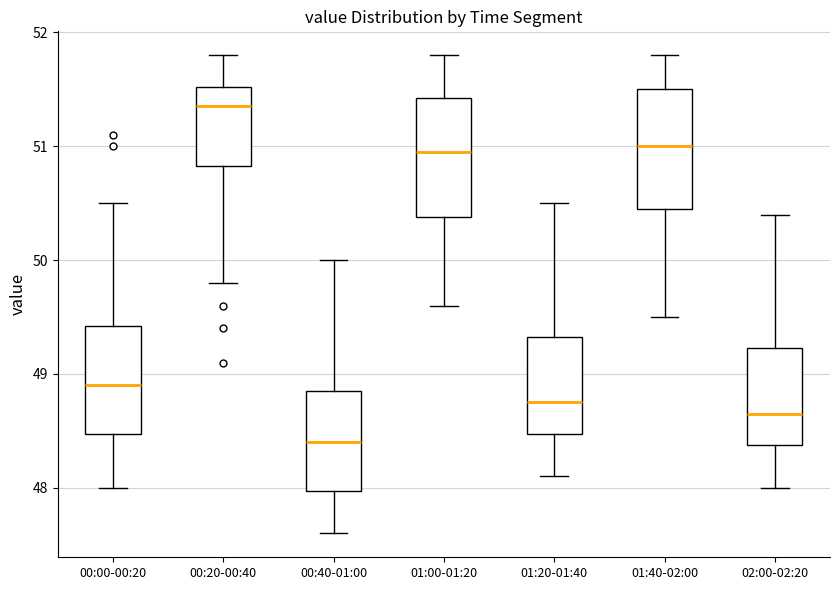

Reading left to right, read every box against the y-axis: the position of its median line, the range the box covers, and the ends of its whiskers. The values are not printed on the chart, so give them approximately, as read against the axis.

00:00-00:20: median 48.9, box 48.5 to 49.4, whiskers 48.0 to 50.5
00:20-00:40: median 51.4, box 50.8 to 51.5, whiskers 49.8 to 51.8
00:40-01:00: median 48.4, box 48.0 to 48.9, whiskers 47.6 to 50.0
01:00-01:20: median 51.0, box 50.4 to 51.4, whiskers 49.6 to 51.8
01:20-01:40: median 48.8, box 48.5 to 49.3, whiskers 48.1 to 50.5
01:40-02:00: median 51.0, box 50.5 to 51.5, whiskers 49.5 to 51.8
02:00-02:20: median 48.7, box 48.4 to 49.2, whiskers 48.0 to 50.4